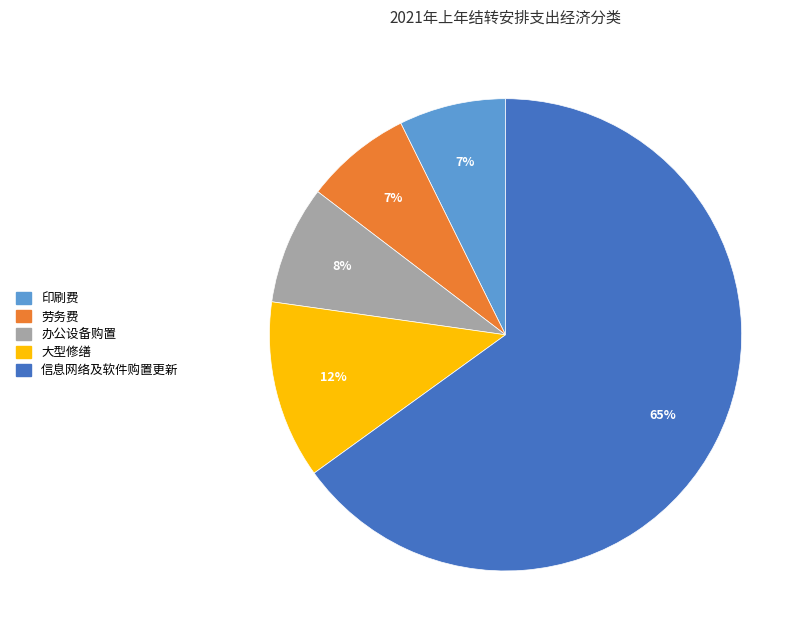

Is there a majority slice in this chart?

Yes